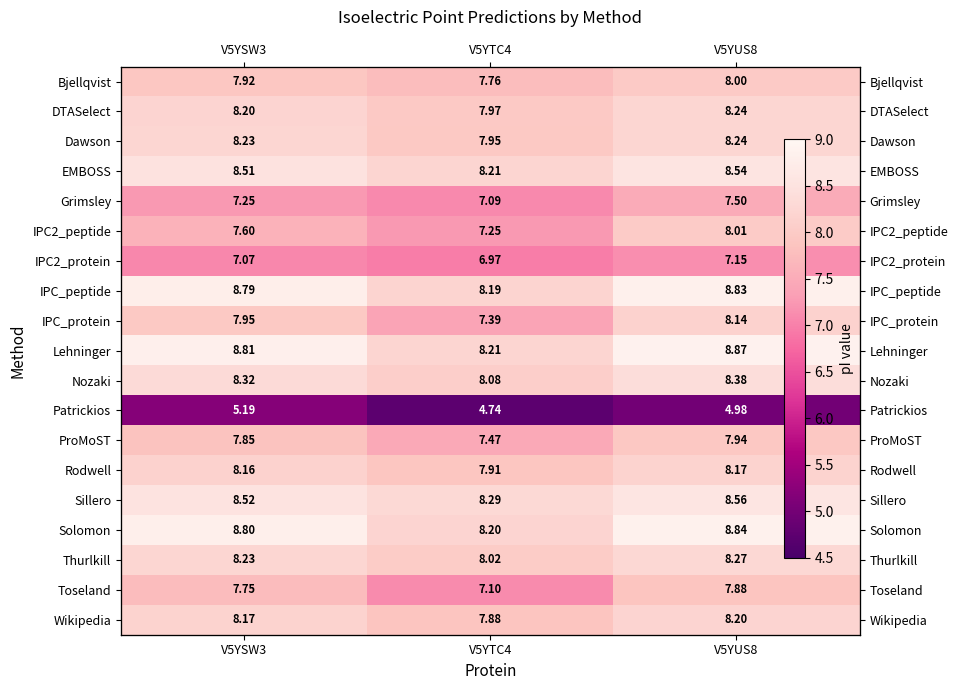

Rank the series by their maximum value, from highest to lowest.

Lehninger, Solomon, IPC_peptide, Sillero, EMBOSS, Nozaki, Thurlkill, DTASelect, Dawson, Wikipedia, Rodwell, IPC_protein, IPC2_peptide, Bjellqvist, ProMoST, Toseland, Grimsley, IPC2_protein, Patrickios